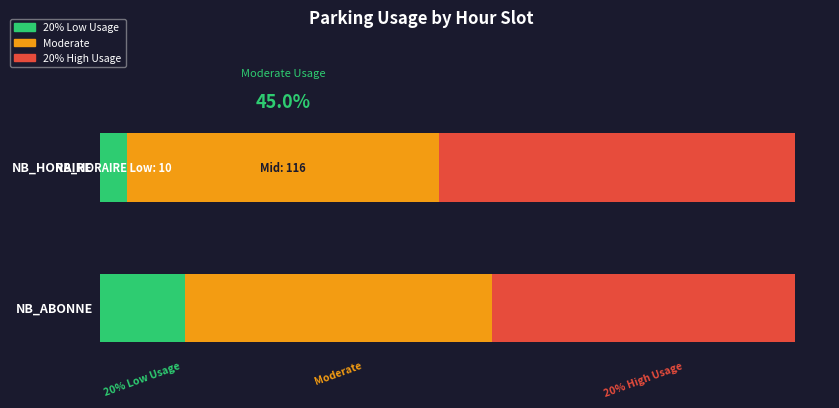

List the series in order of their overall mean, lowest first.

NB_HORAIRE, NB_ABONNE